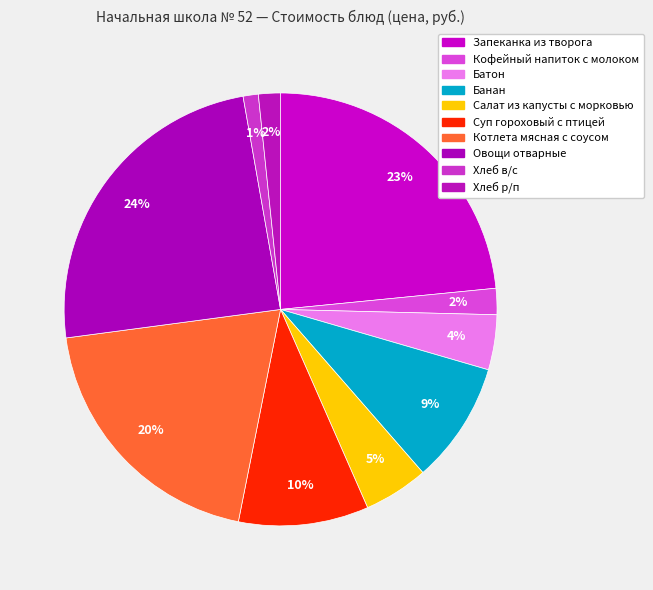

How many segments does this pie chart have?

10